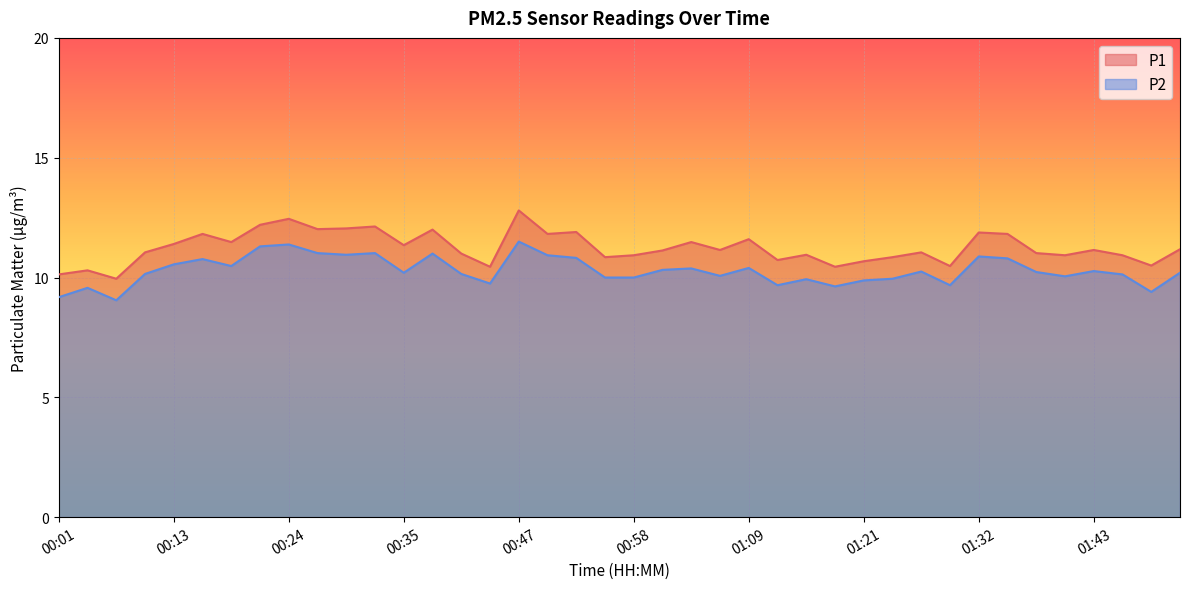

How many data points does each series have?

40